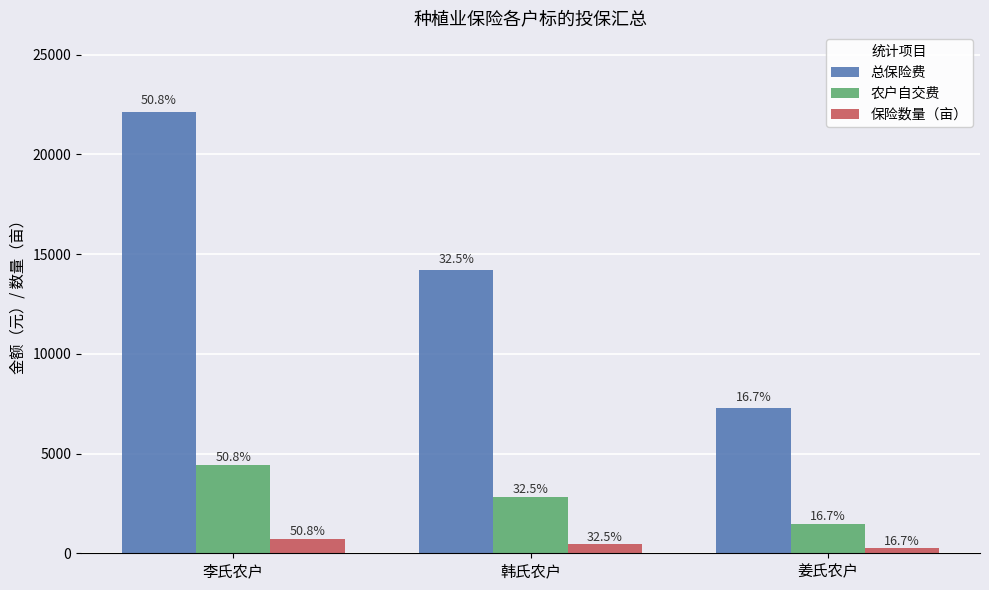

What is the difference between the highest and lowest values at 李氏农户?

21402